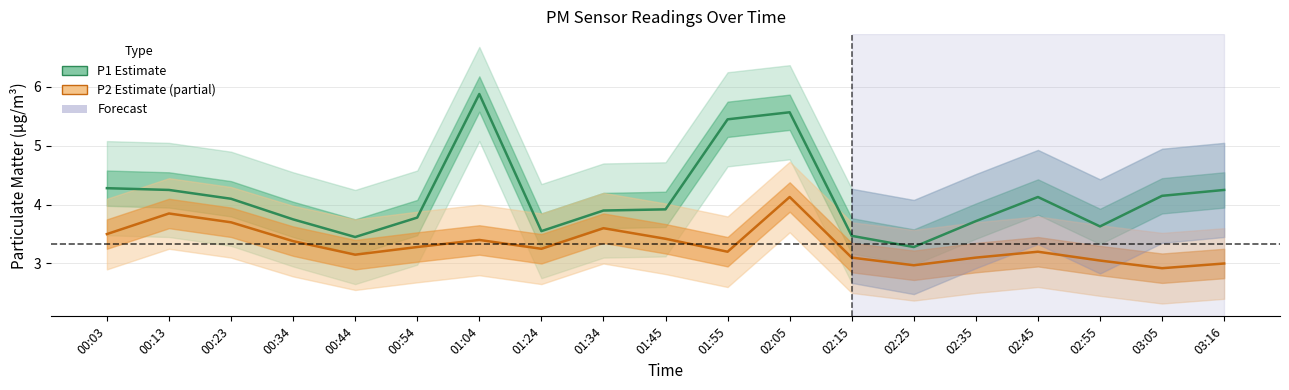

Where does the P2 estimate series first go above 3?

00:03